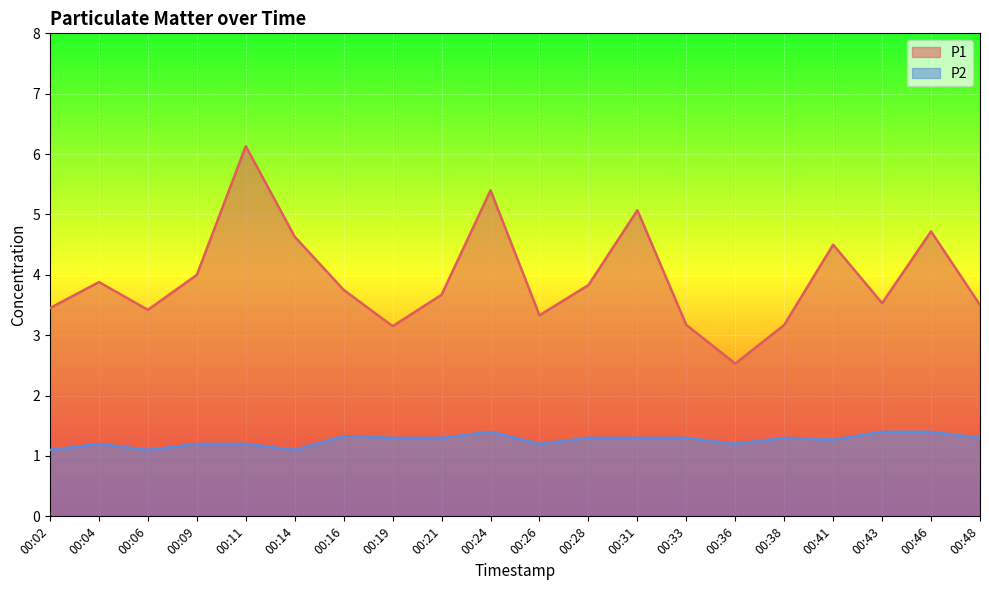

True or false: P1 has a value of 3.7 at 00:21.

True